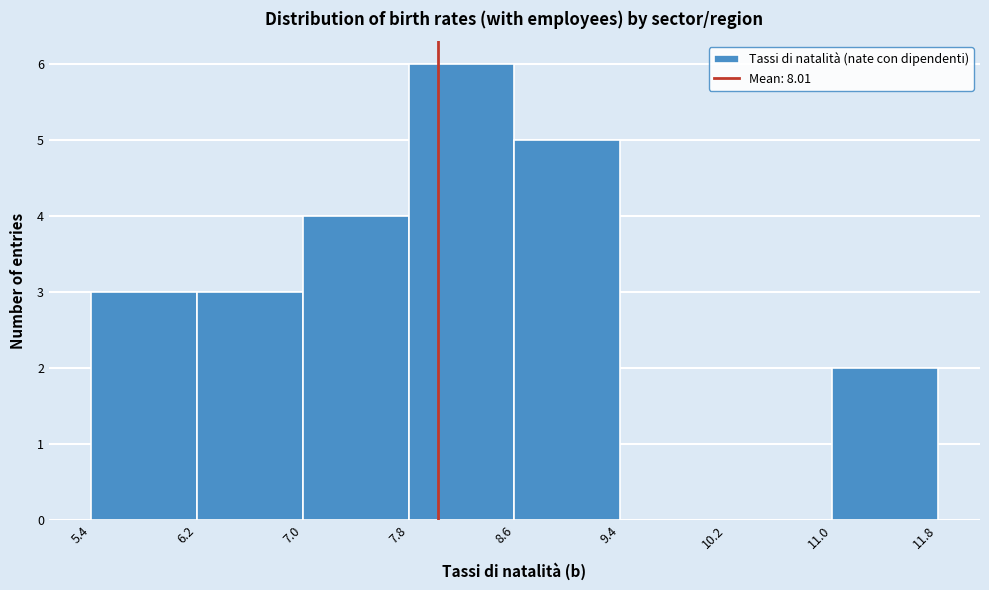

Reading left to right, transcribe this chart: for each bar, give the range it covers on the x-axis and its height. The values are not printed on the chart, so give them approximately, as read against the axis.

5.4 to 6.2: 3
6.2 to 7.0: 3
7.0 to 7.8: 4
7.8 to 8.6: 6
8.6 to 9.4: 5
9.4 to 10.2: 0
10.2 to 11.0: 0
11.0 to 11.8: 2